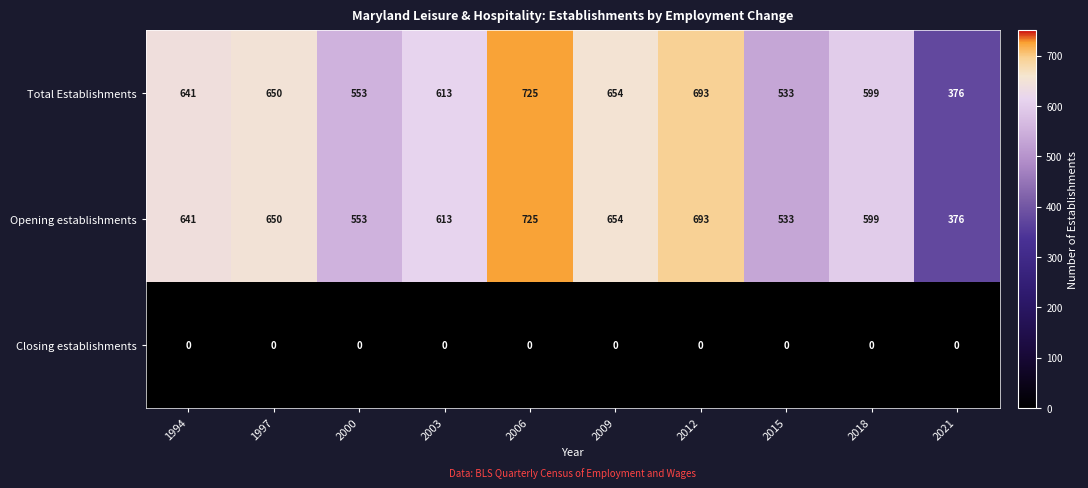

What is the total value across all series at 1997?

1300